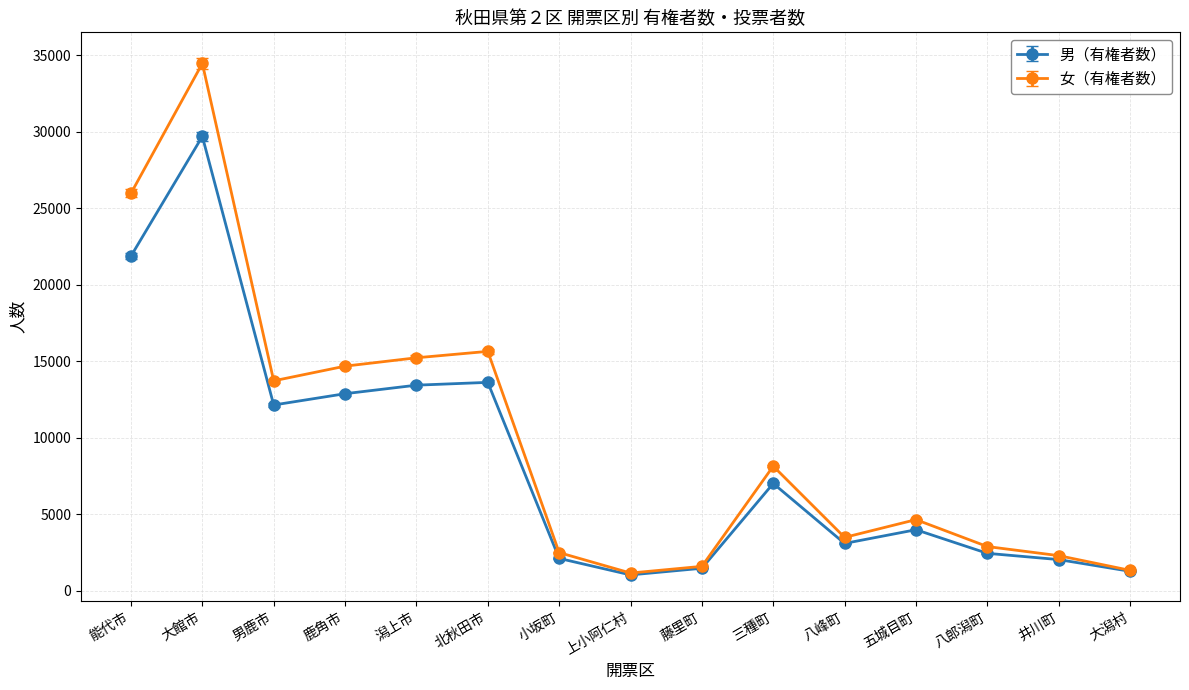

What is the minimum value for 女（有権者数）?

1168